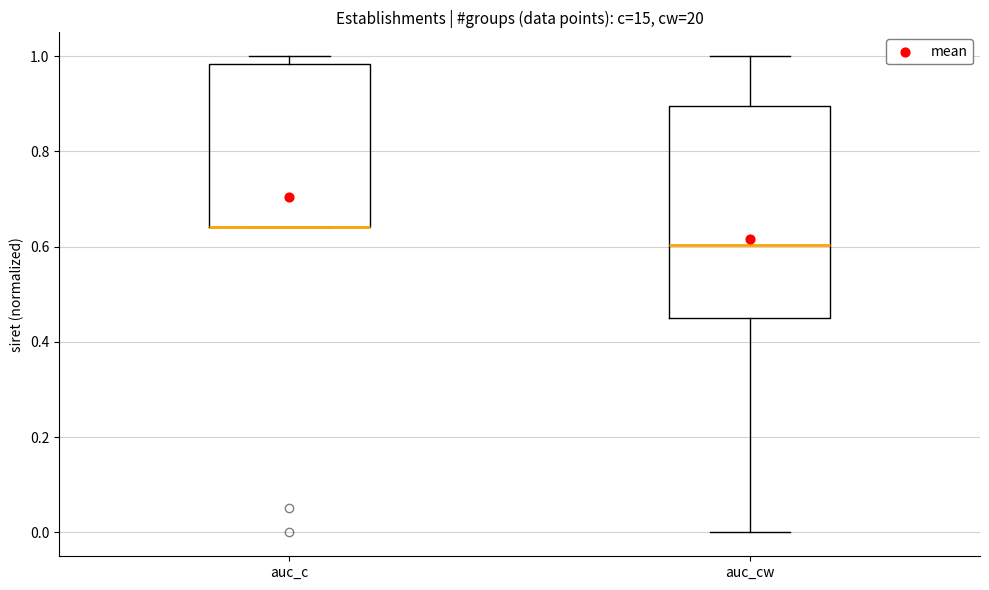

Which box is the tallest, from its lower edge to its upper edge?

auc_cw